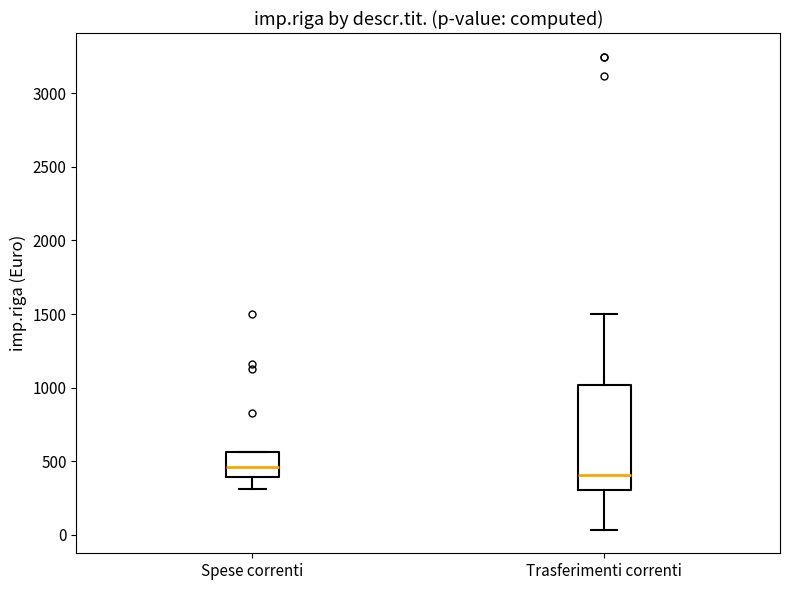

Where does the upper whisker of the box for Trasferimenti correnti end on the y-axis? The values are not printed on the chart, so give them approximately, as read against the axis.

1500